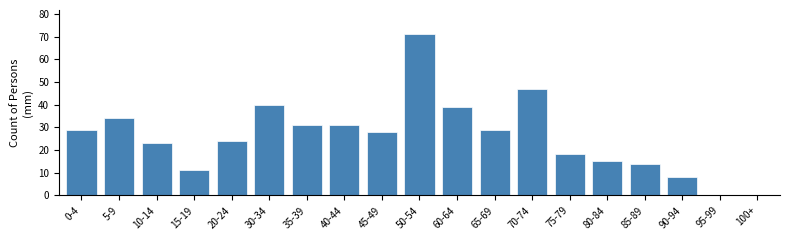

Reading right to left, transcribe all the data shown in this chart.

100+=0	95-99=0	90-94=8	85-89=14	80-84=15	75-79=18	70-74=47	65-69=29	60-64=39	50-54=71	45-49=28	40-44=31	35-39=31	30-34=40	20-24=24	15-19=11	10-14=23	5-9=34	0-4=29